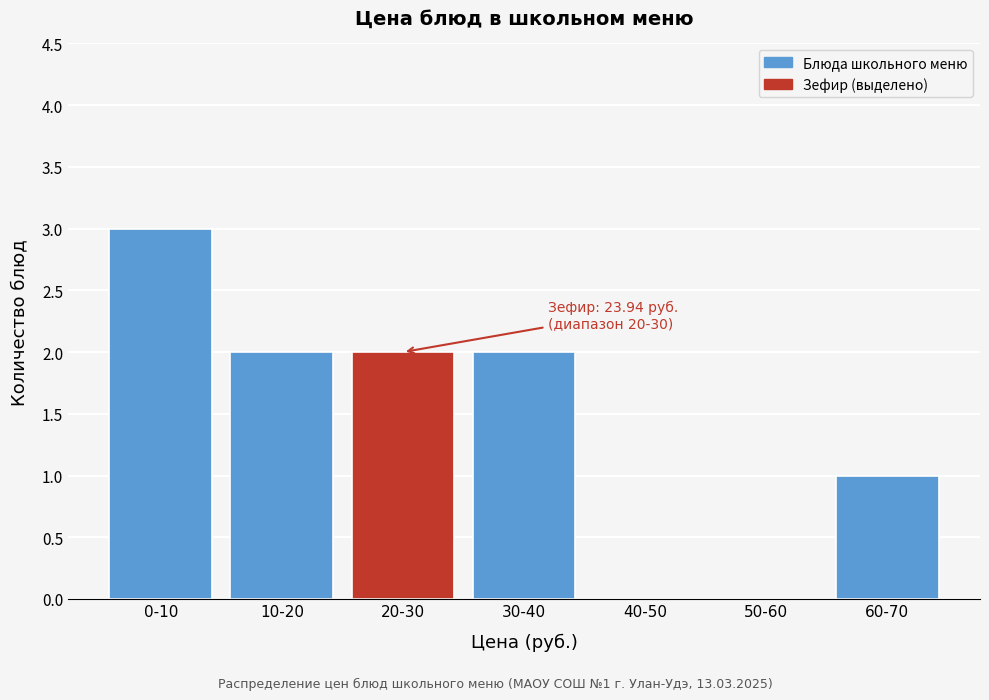

Reading right to left, what are all the values shown in this chart?

60-70=1	50-60=0	40-50=0	30-40=2	20-30=2	10-20=2	0-10=3